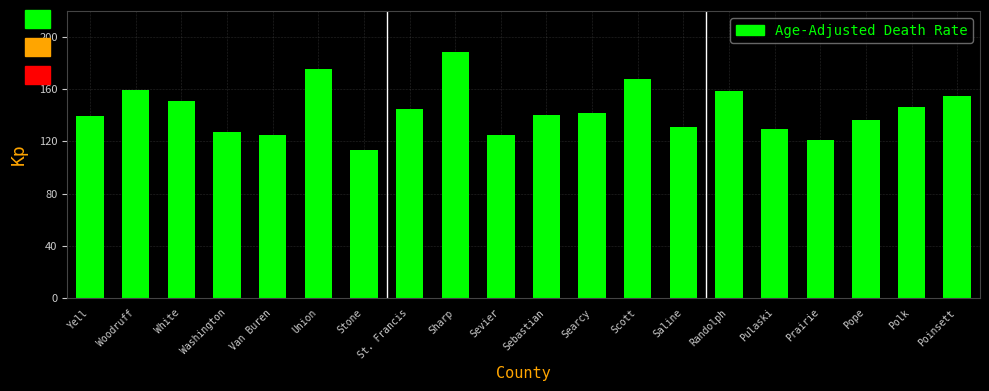

Which has a higher value, Sevier or Woodruff?

Woodruff